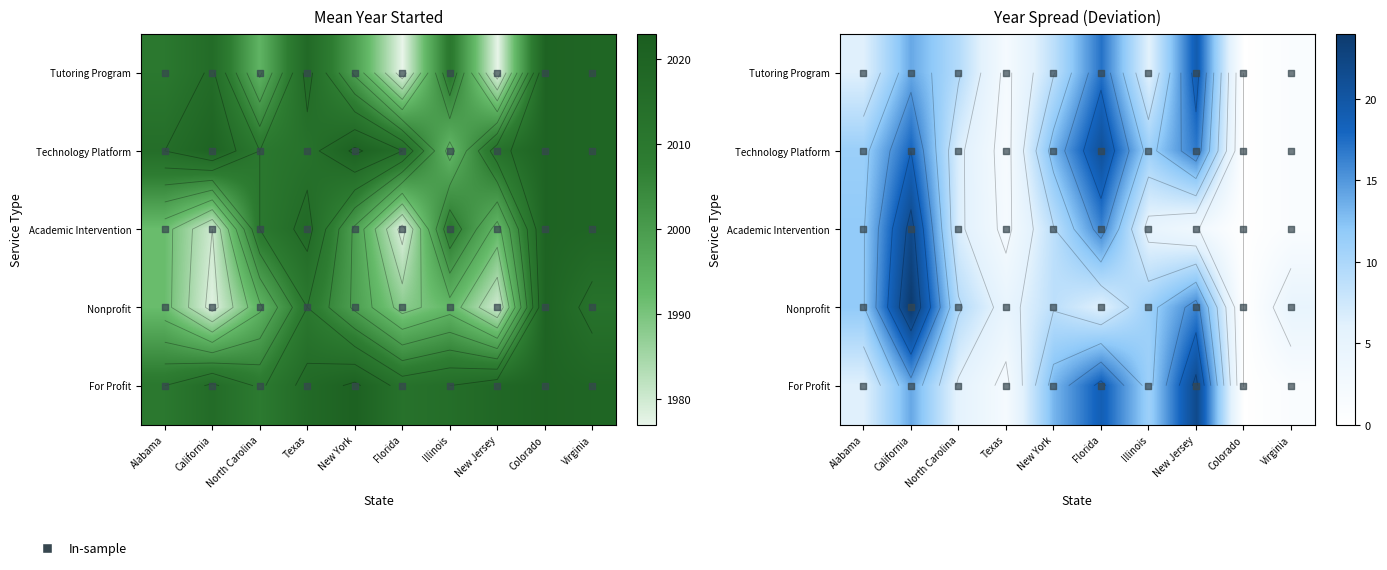

How many data points in Technology Platform are less than 2015?

4